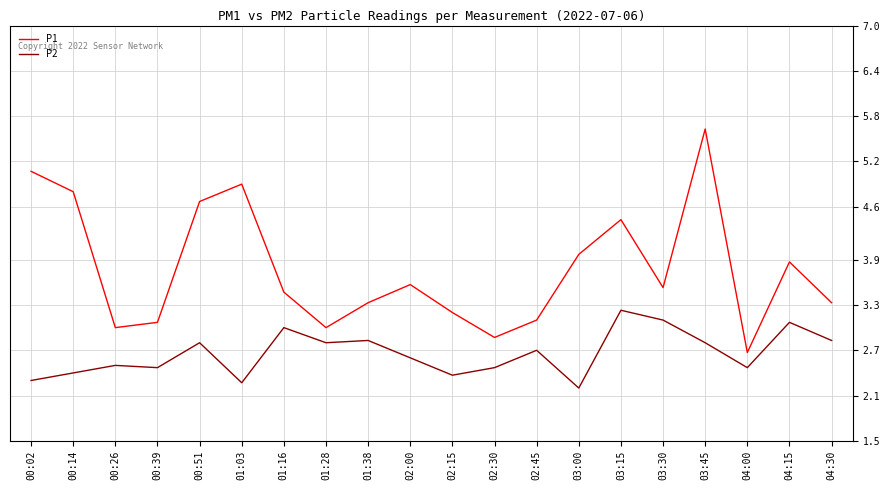

What is the total value across all series at 02:45?

5.8